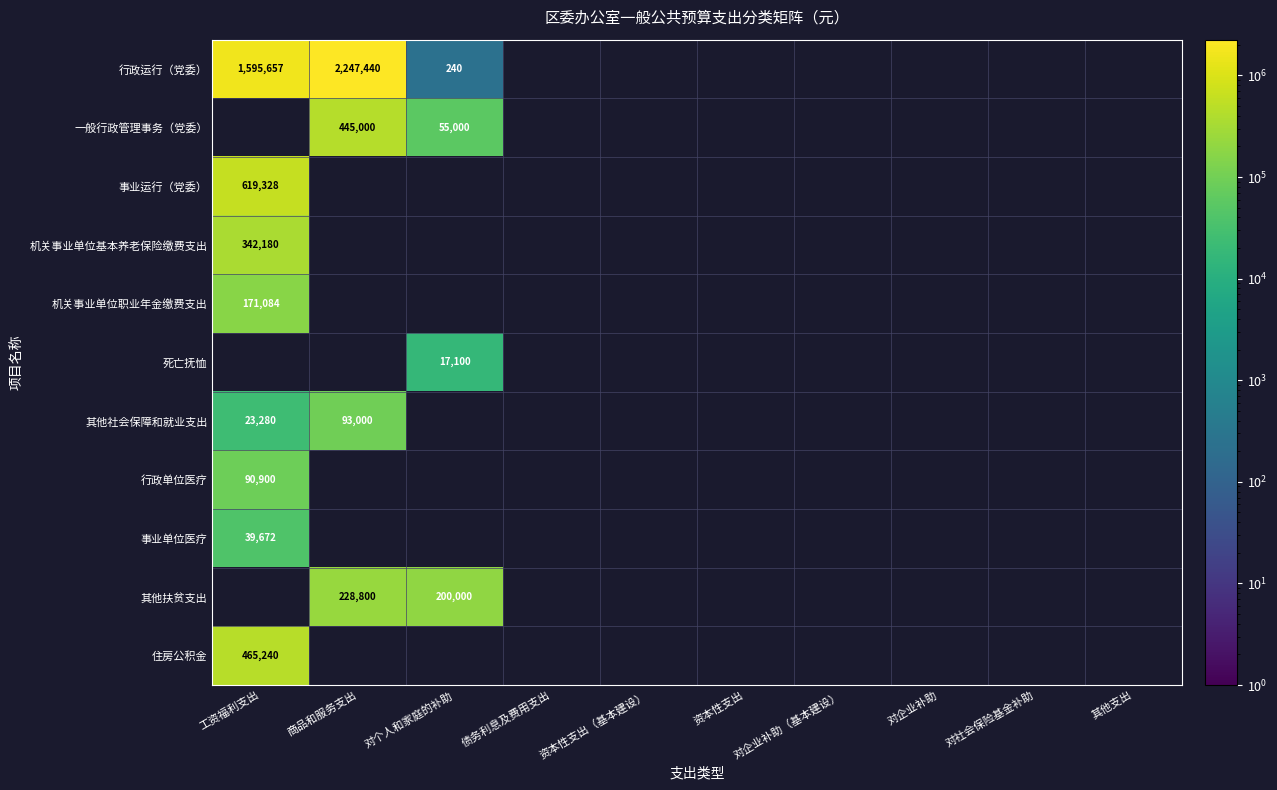

The 行政运行（党委） series shows 1595657.0 at 工资福利支出. True or false?

True